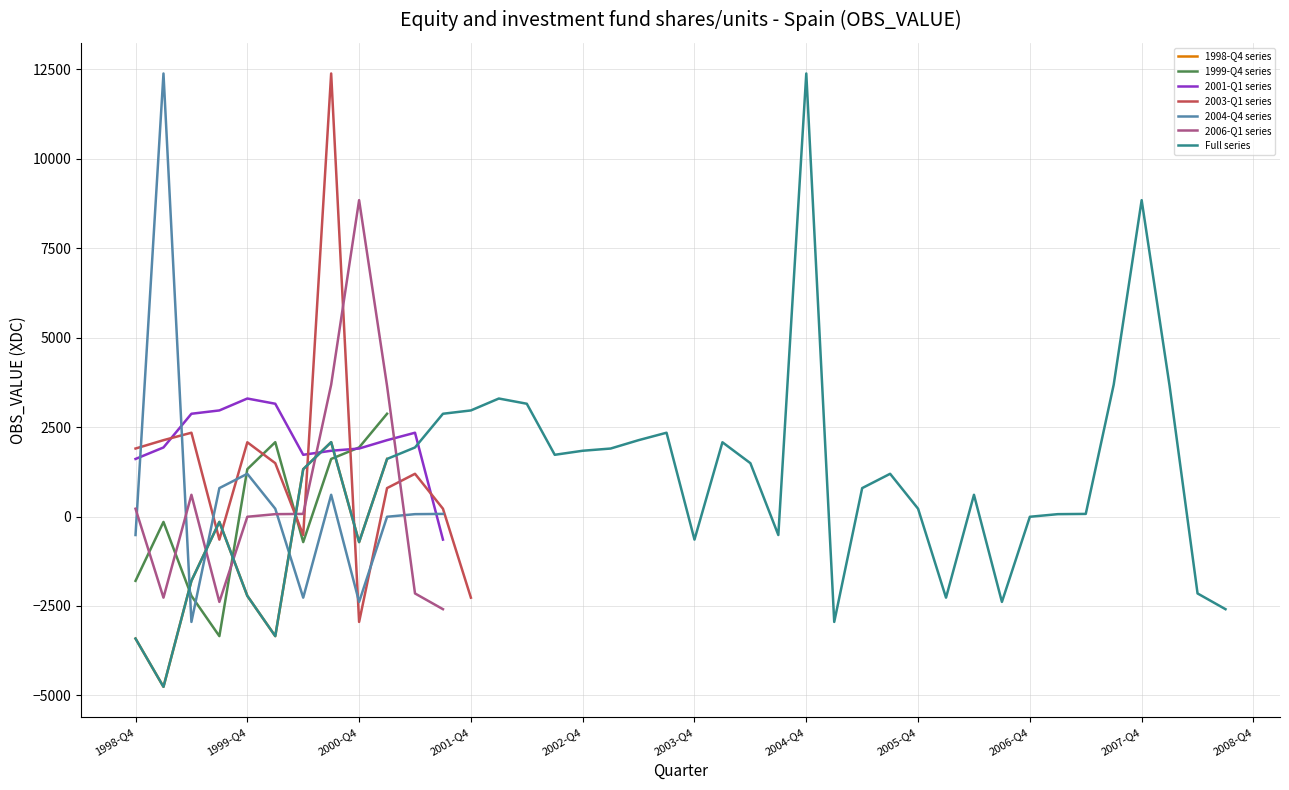

What is the minimum value for 2004-Q4 series?

-2946